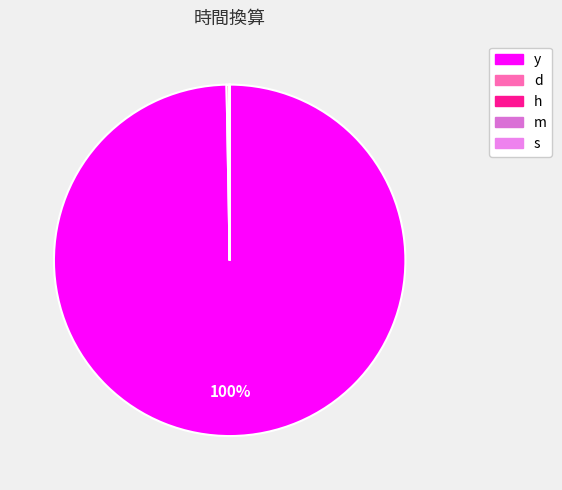

Combined, what portion of the pie is y and h?

99.7%